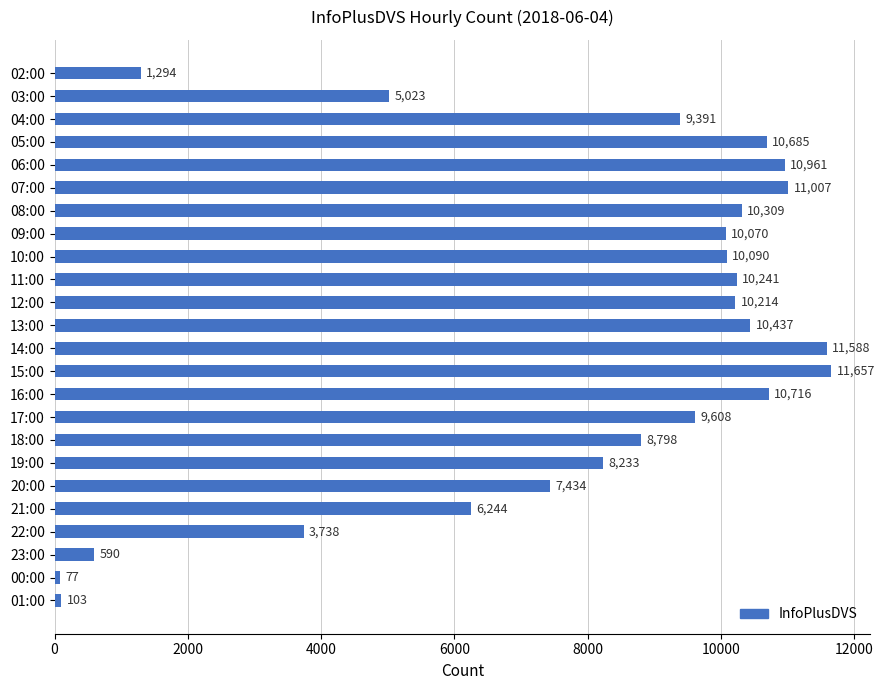

What is the approximate value at 22:00?

3738